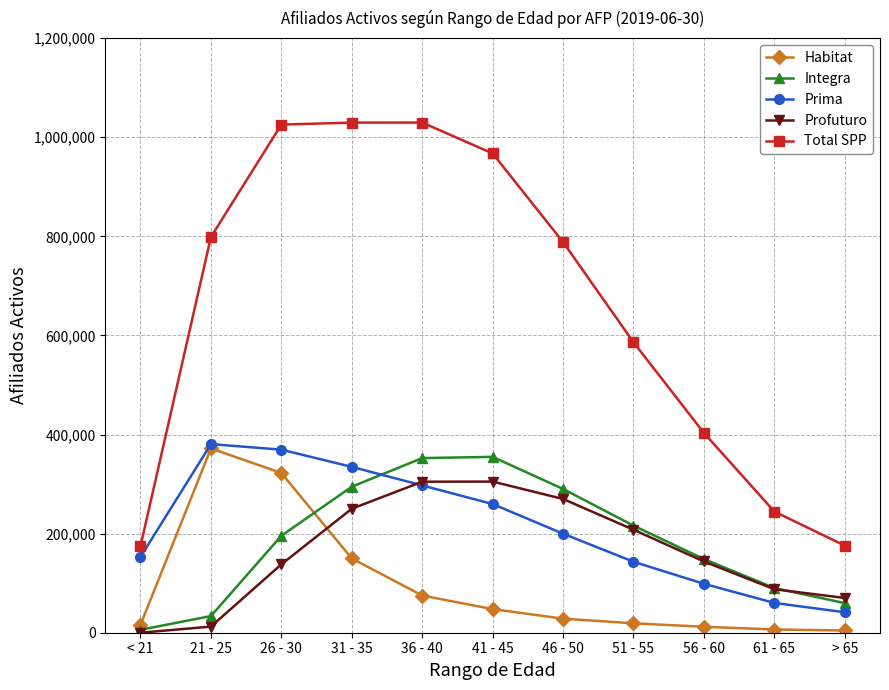

What is the difference between the Profuturo values at 61 - 65 and 46 - 50?

182254